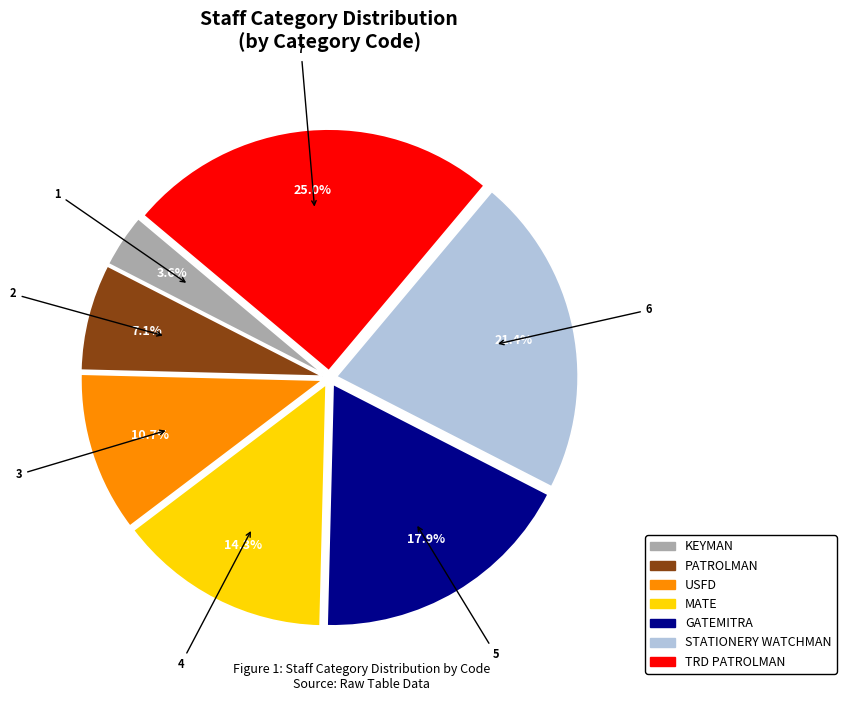

Is there a majority slice in this chart?

No